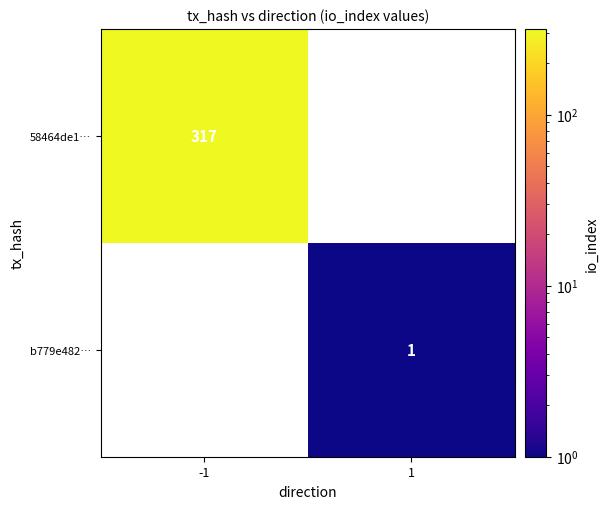

What is the smallest value displayed?

1.0